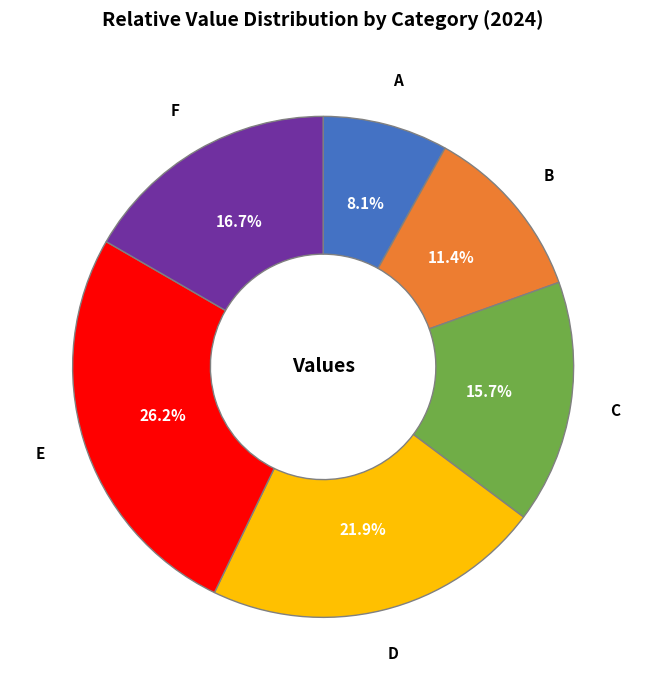

Which slice is the smallest?

A